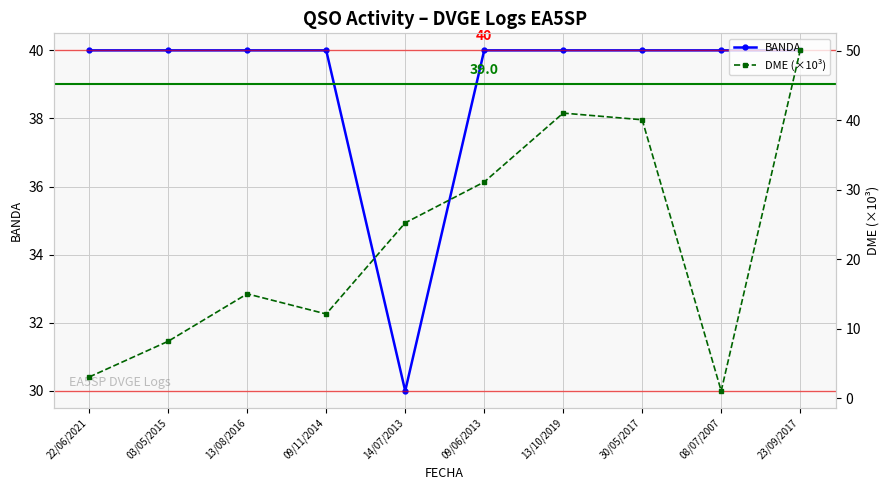

Reading right to left, transcribe all the data shown in this chart.

BANDA: 40.0	40.0	40.0	40.0	40.0	30.0	40.0	40.0	40.0	40.0
DME (×10³): 50.1	1.0	40.1	41.0	31.1	25.2	12.1	15.0	8.2	3.1